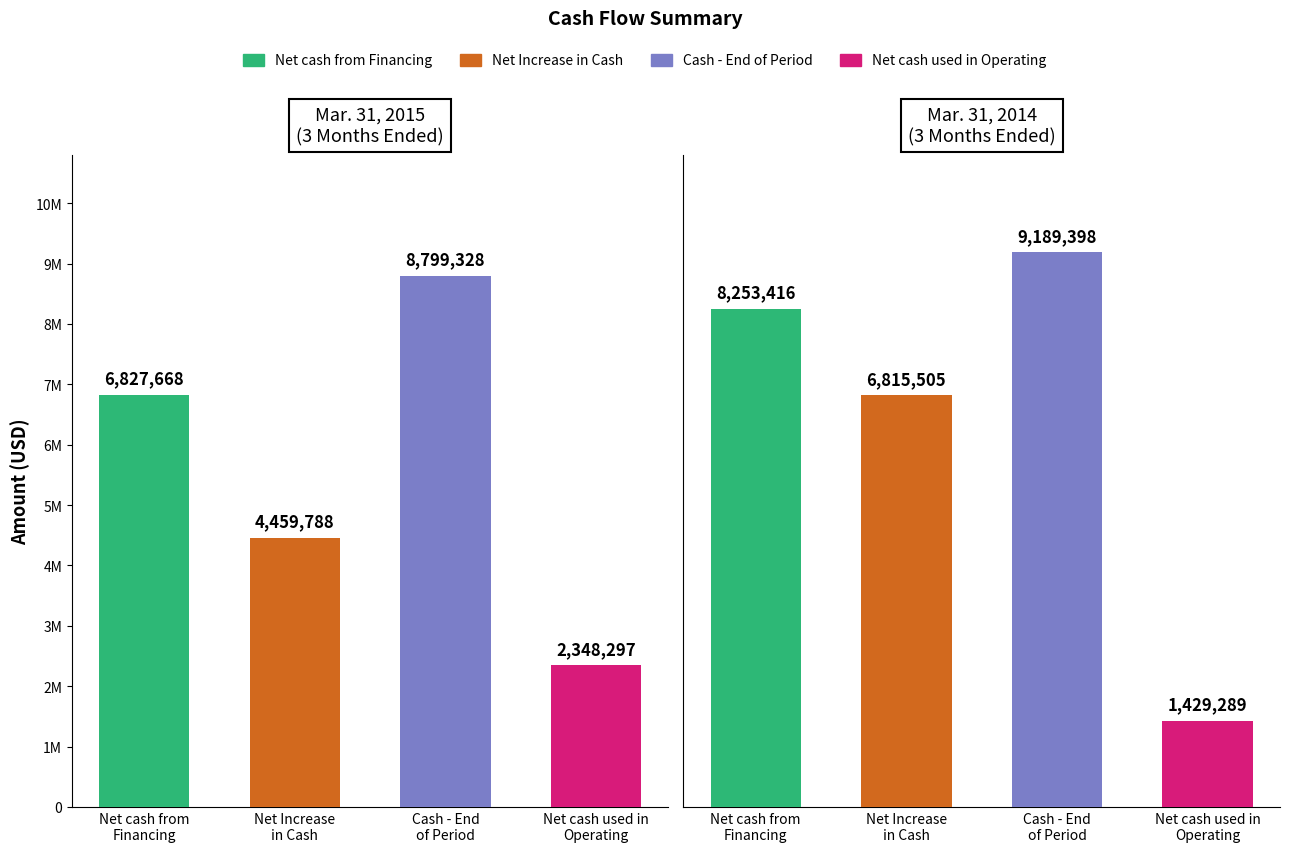

At which label does Mar. 31, 2015 reach its minimum?

Net cash used in
Operating